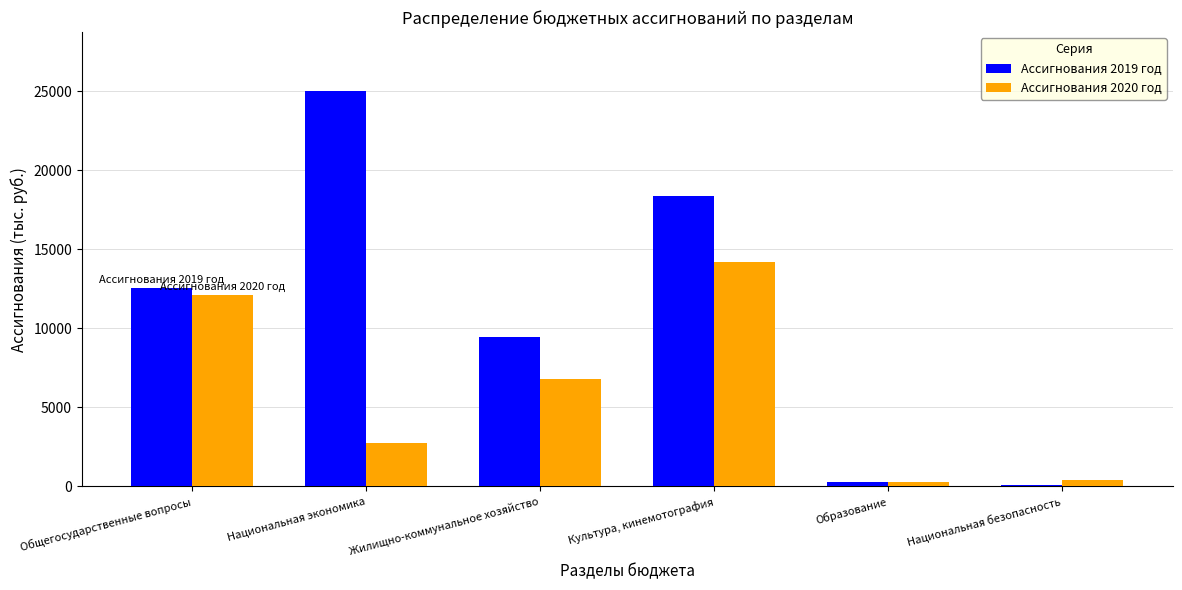

What is the average value of the Ассигнования 2020 год series?

6088.3